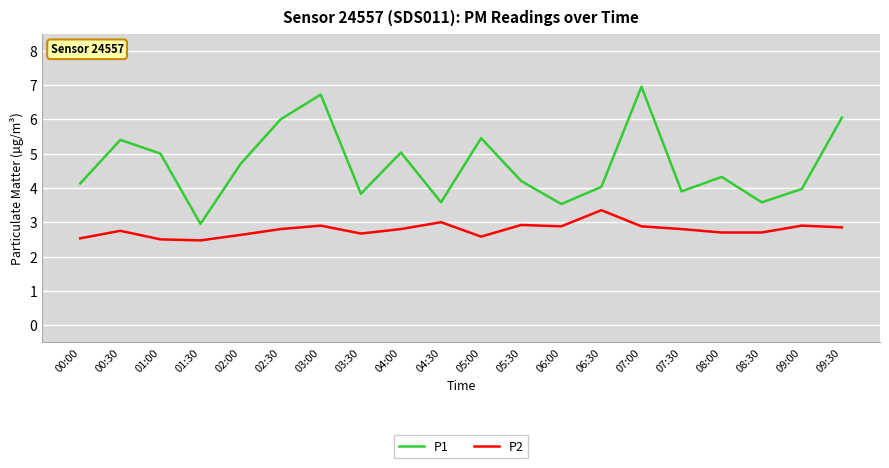

What position from the right is 04:30?

11